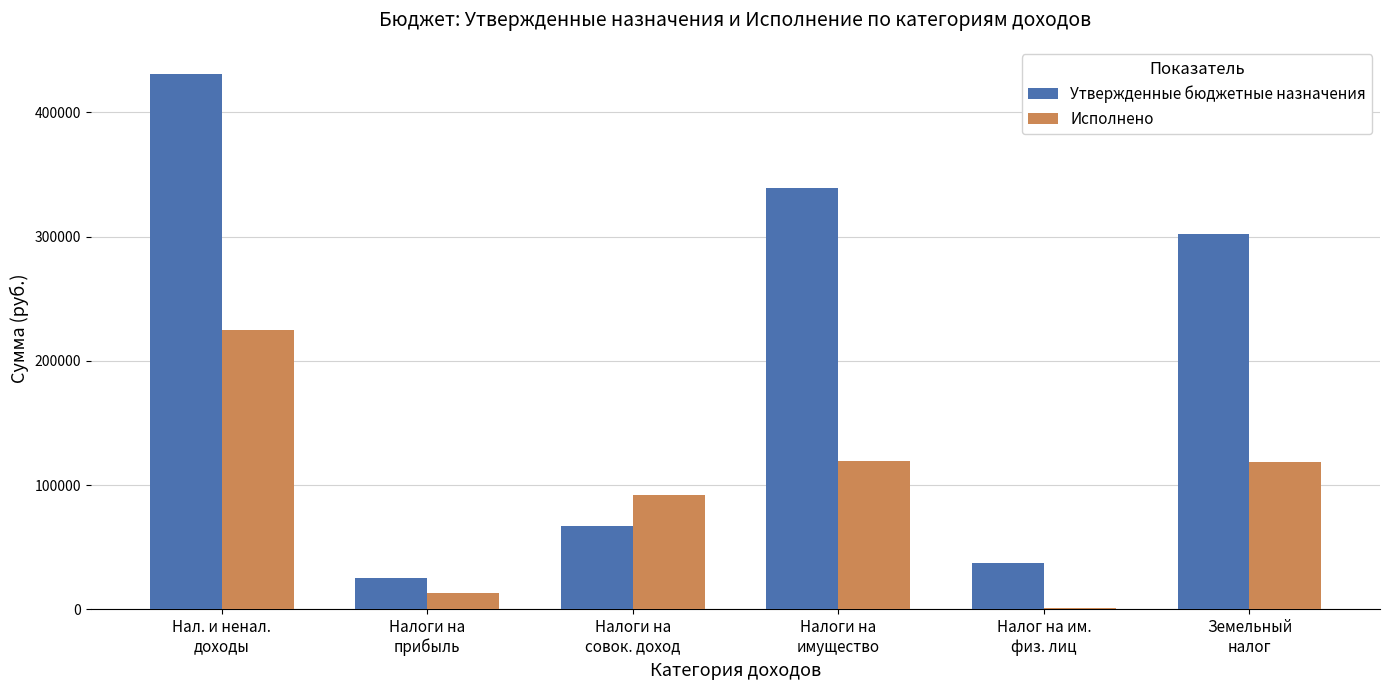

What is the maximum value shown in the chart?

431200.0